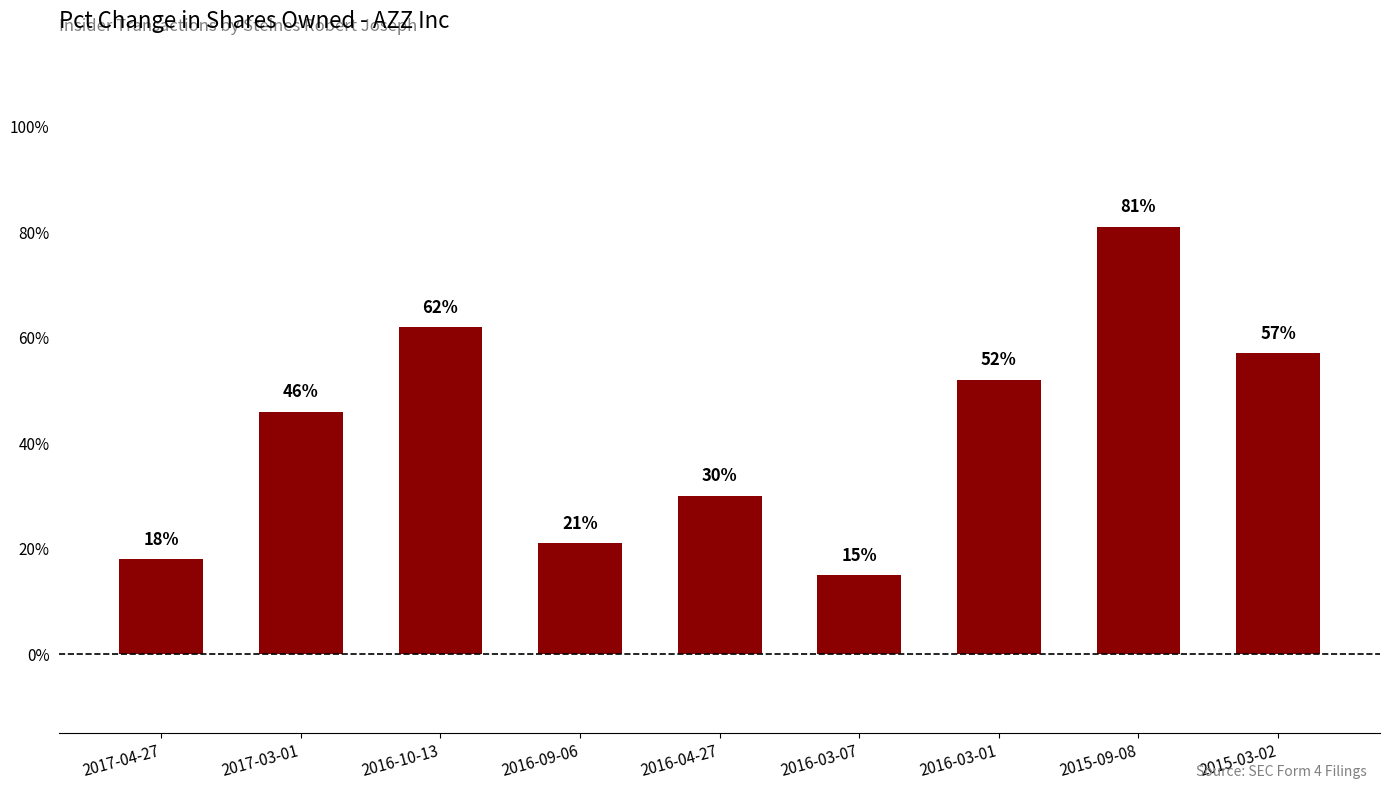

Which category has the highest value across all series?

2015-09-08